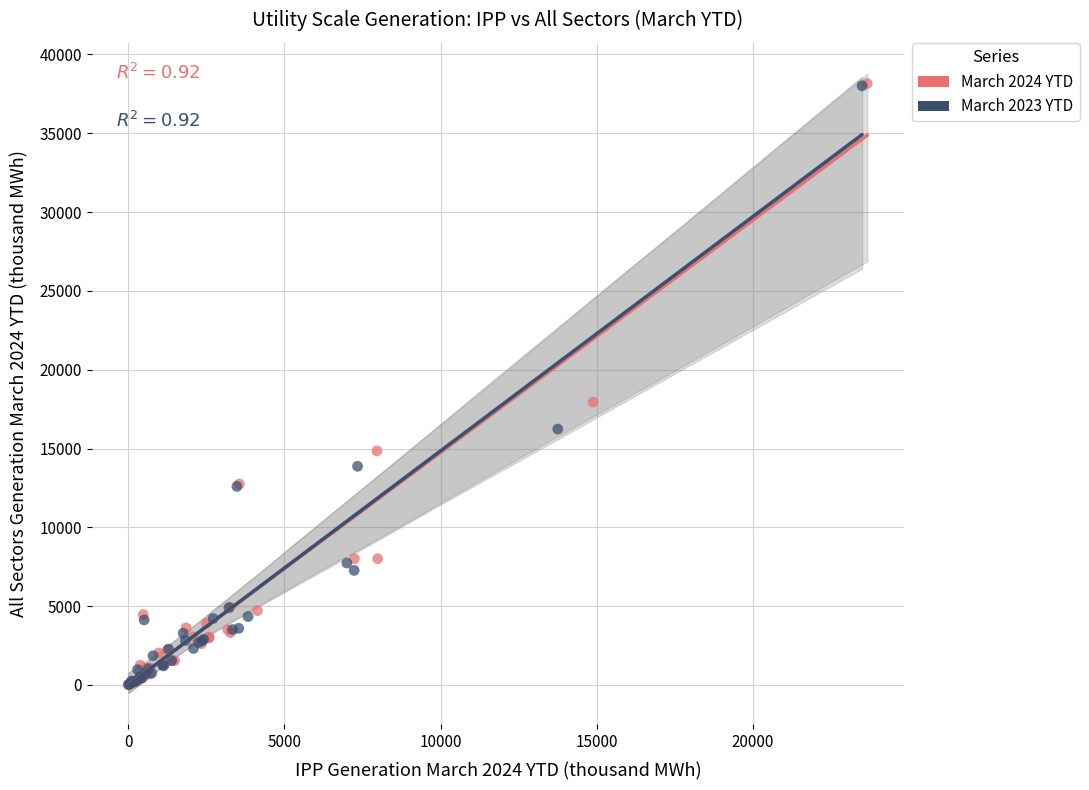

Which series has the widest spread of Y values?

March 2024 YTD